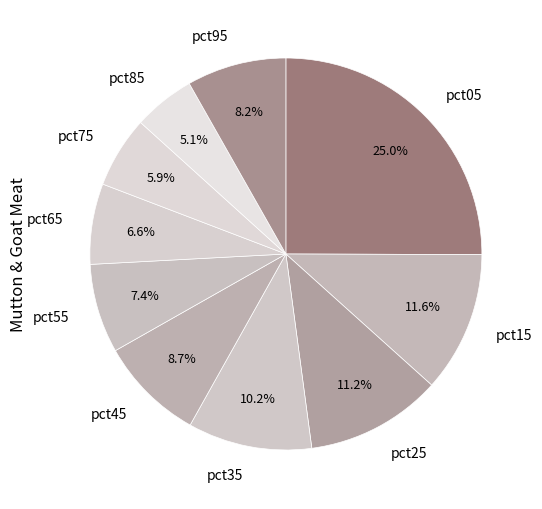

Which has a higher value, pct95 or pct65?

pct95